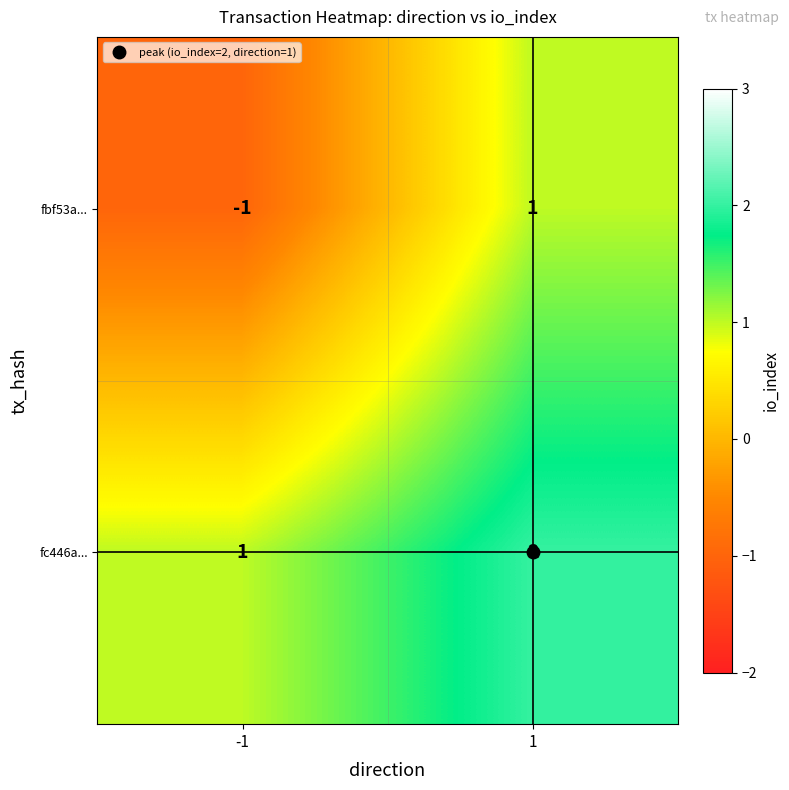

At how many categories does at least one series exceed 0?

2